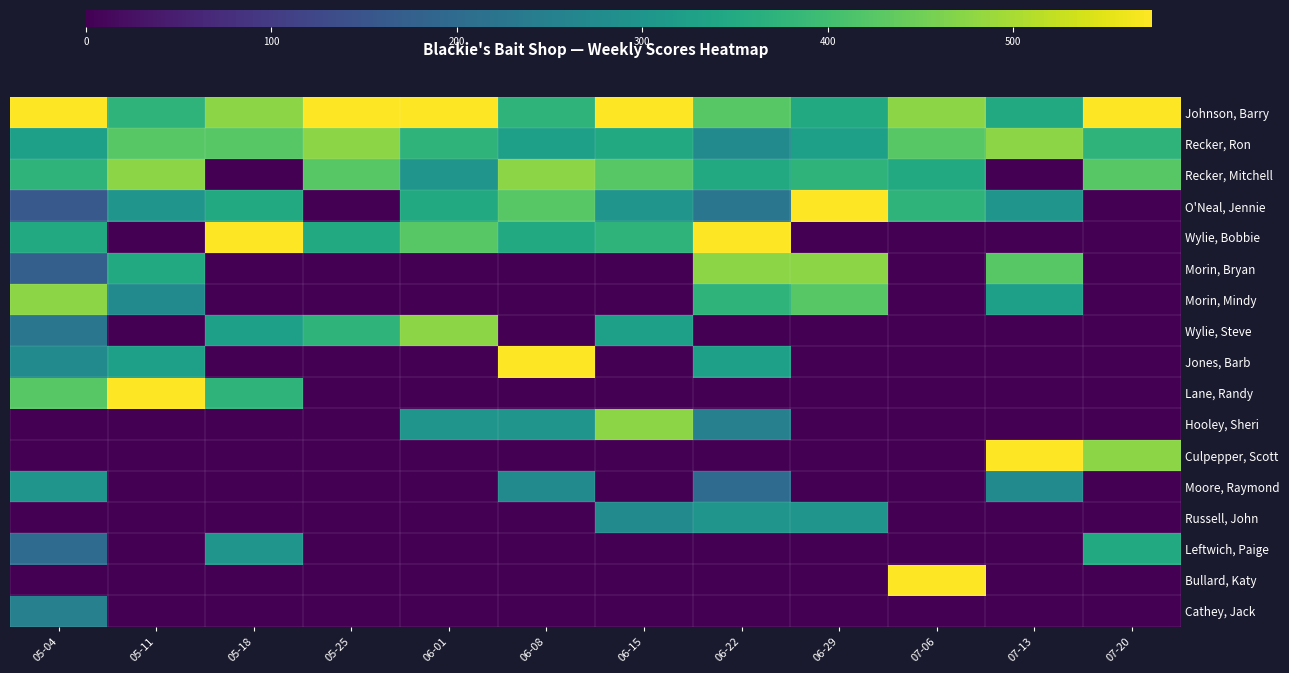

At which category does the chart reach its peak across all series?

05-04